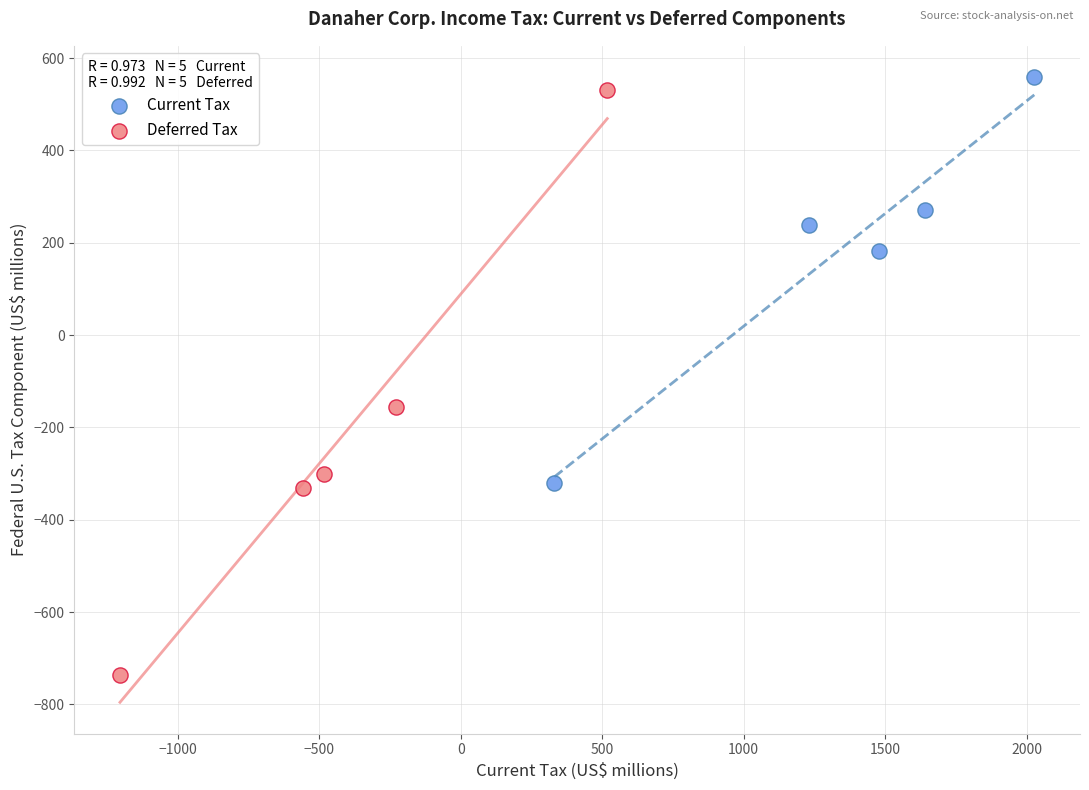

Which series has the largest Y range (max minus min)?

Deferred Tax